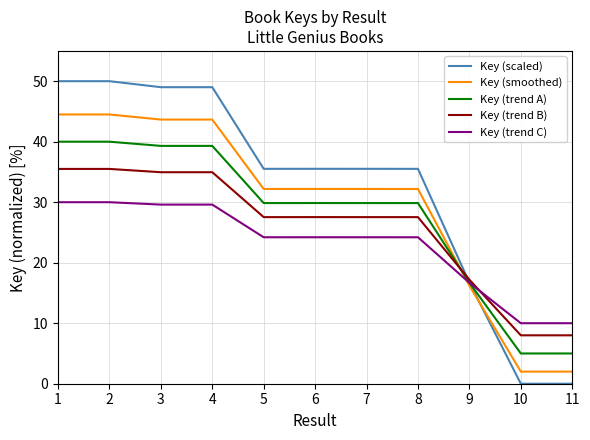

The value of Key (trend A) at 7 is 14.6. True or false?

False